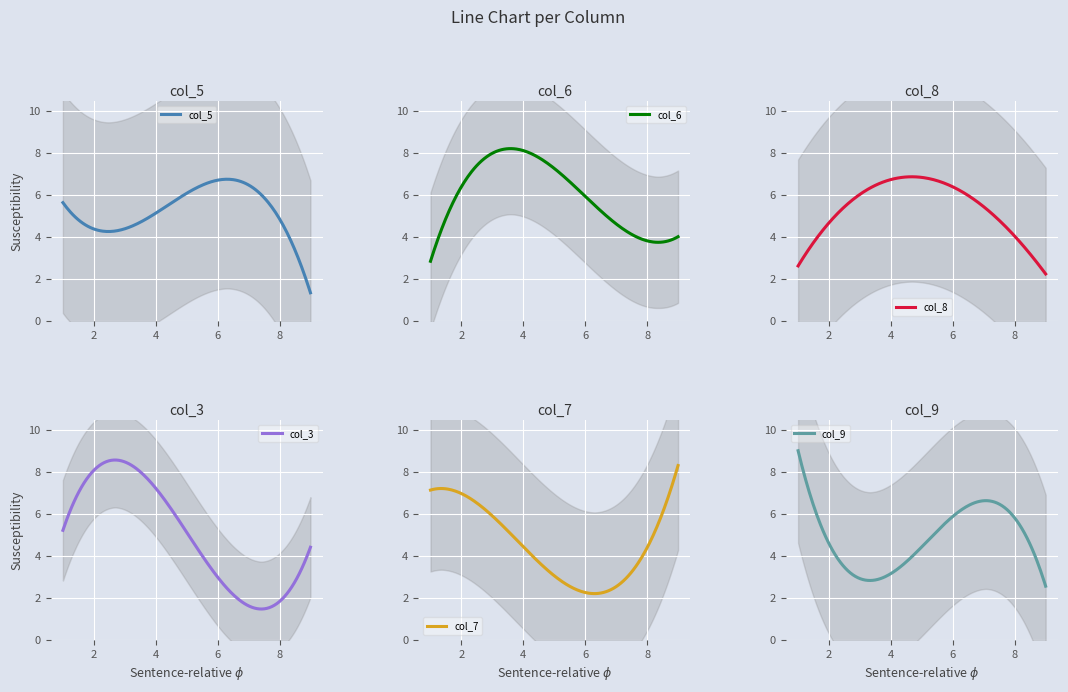

What are all the series names shown in the legend?

col_5, col_6, col_8, col_3, col_7, col_9